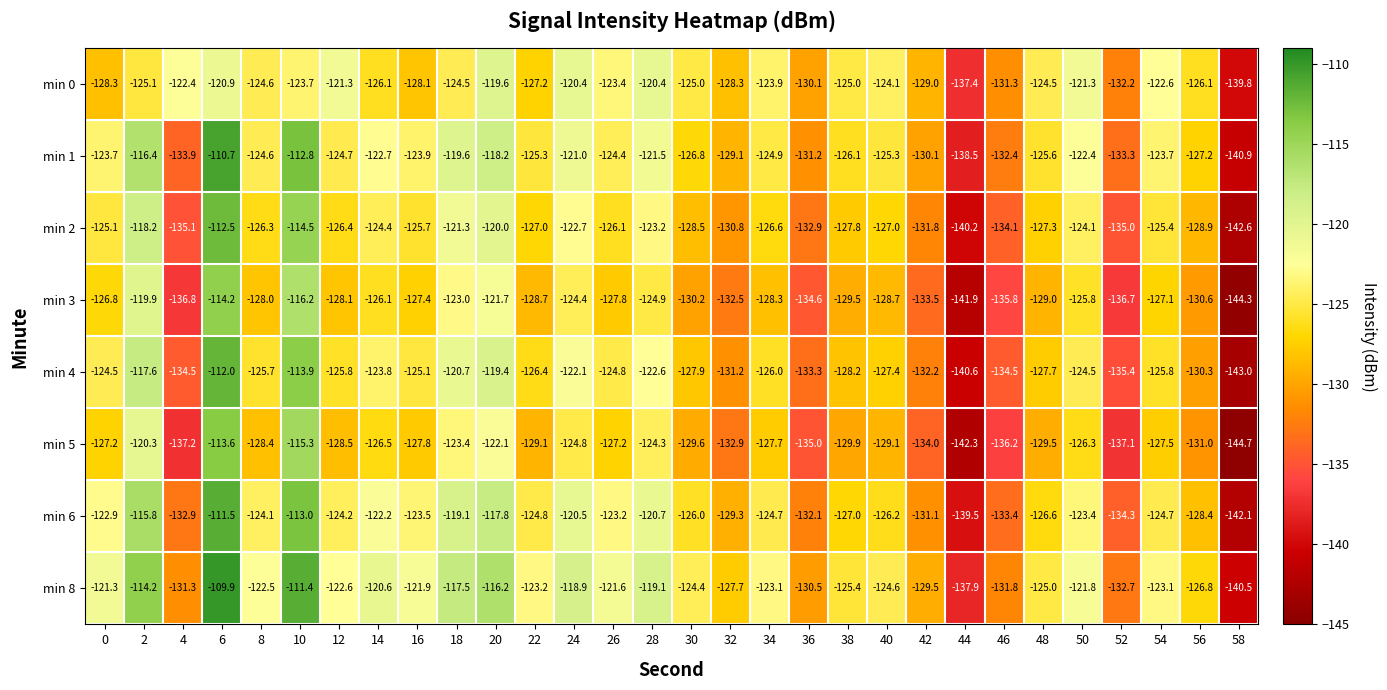

True or false: min 8 has a value of -109.9 at 6.

True